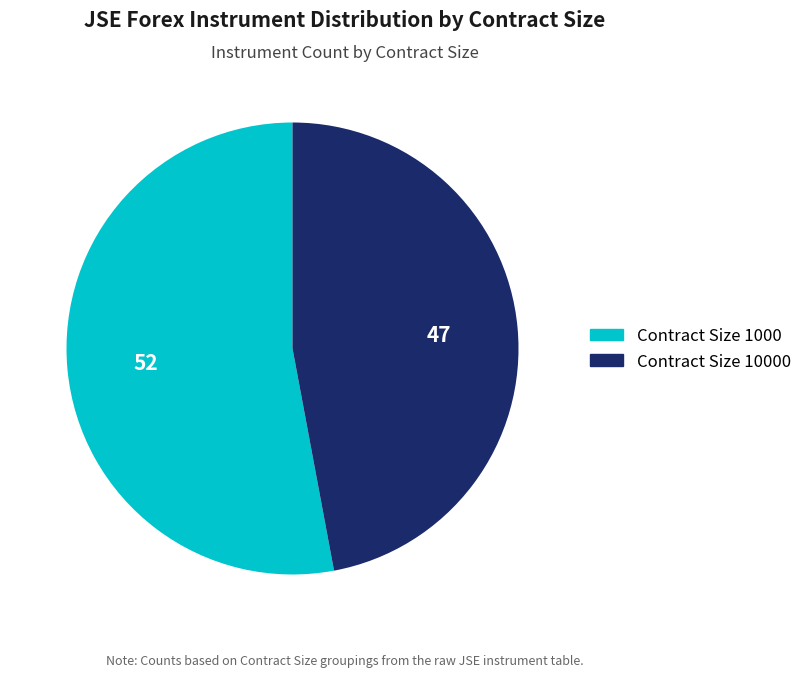

How many slices are in this pie chart?

2